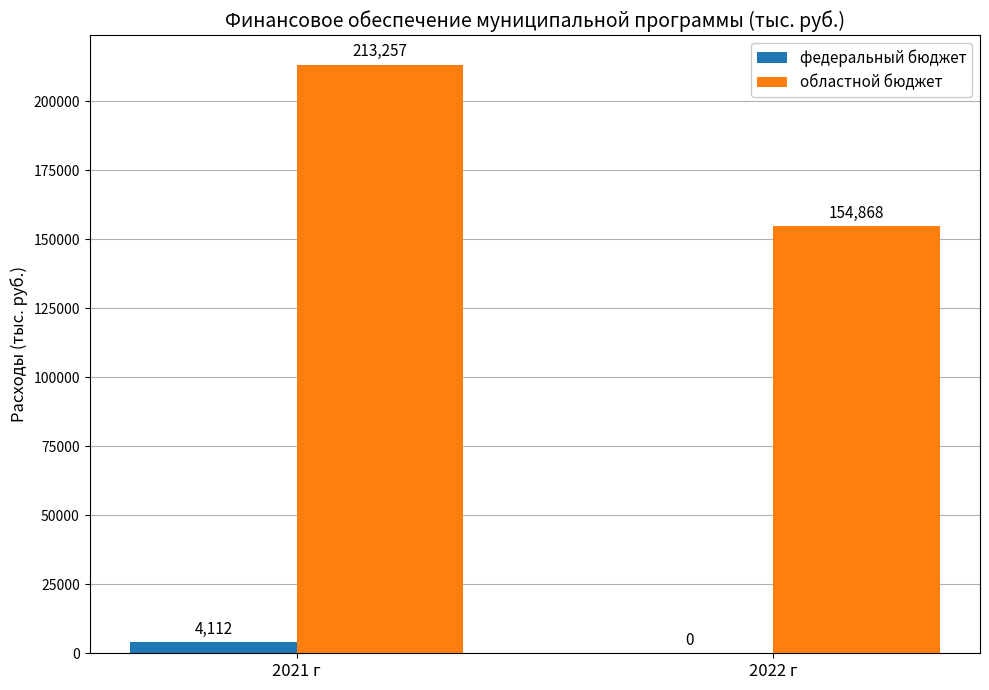

Between 2021 г and 2022 г, which series saw the biggest shift?

областной бюджет